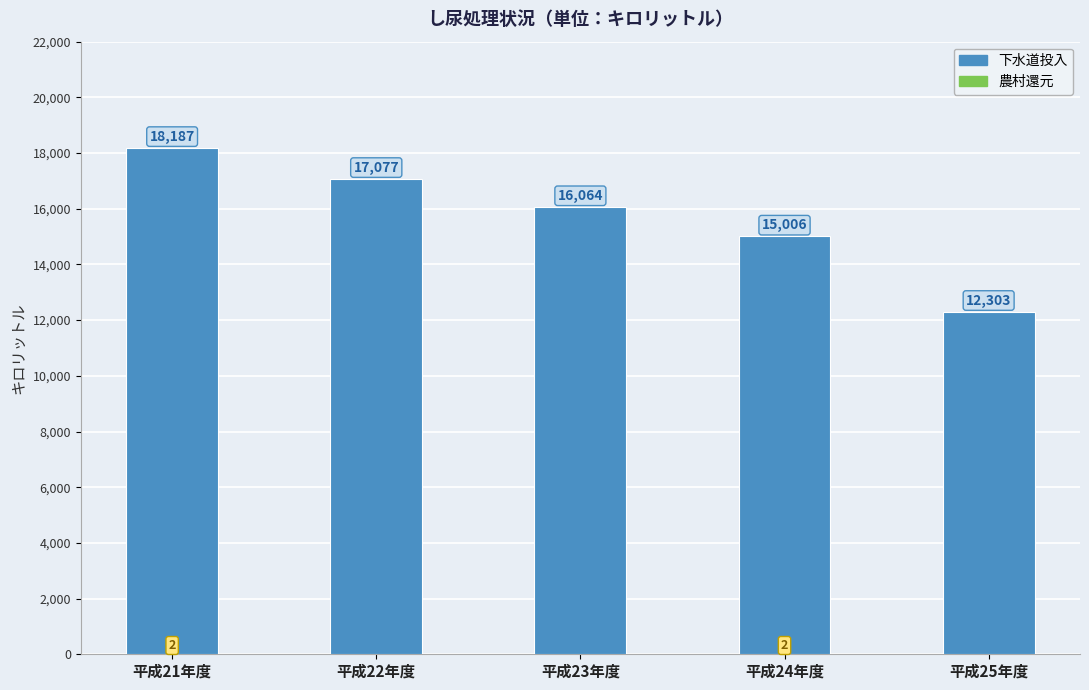

Does the chart contain stacked bars?

Yes